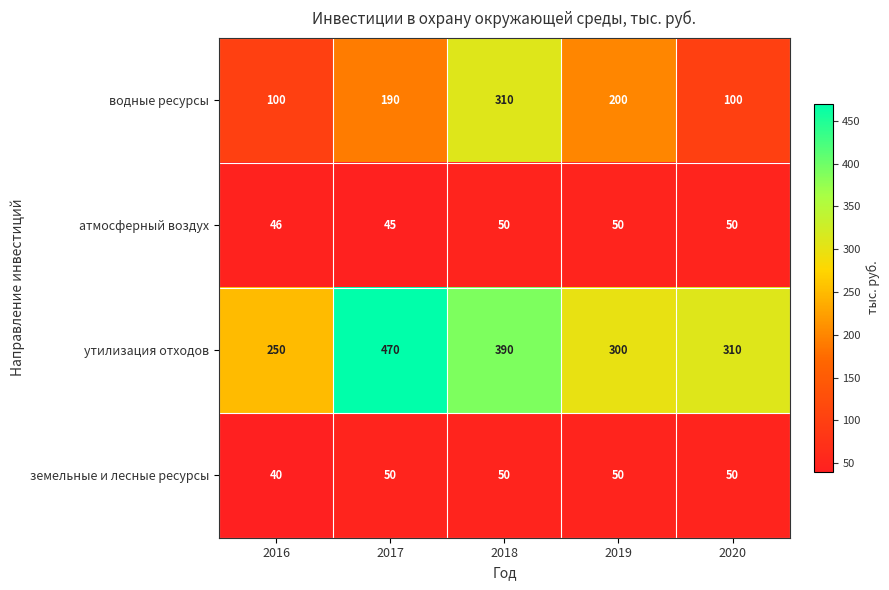

Which category has the lowest value in the земельные и лесные ресурсы series?

2016